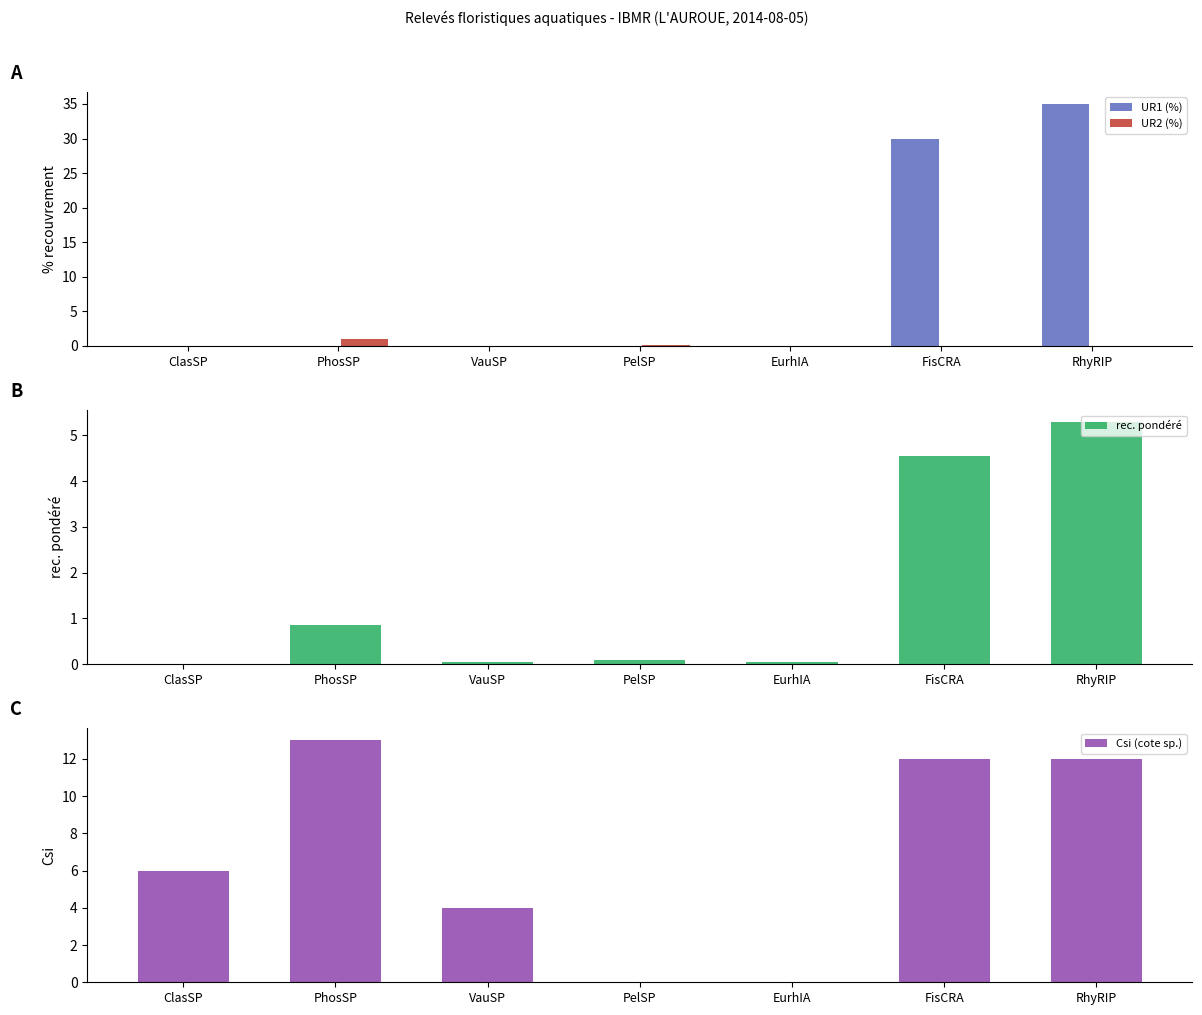

Count the number of data series in this chart.

4